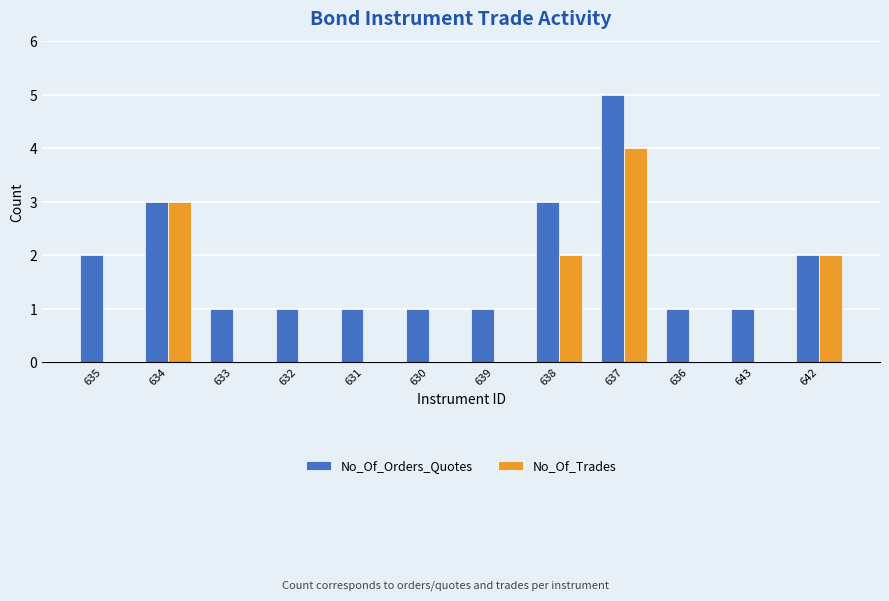

Is the value of No_Of_Trades at 634 greater than the value of No_Of_Orders_Quotes at 631?

Yes